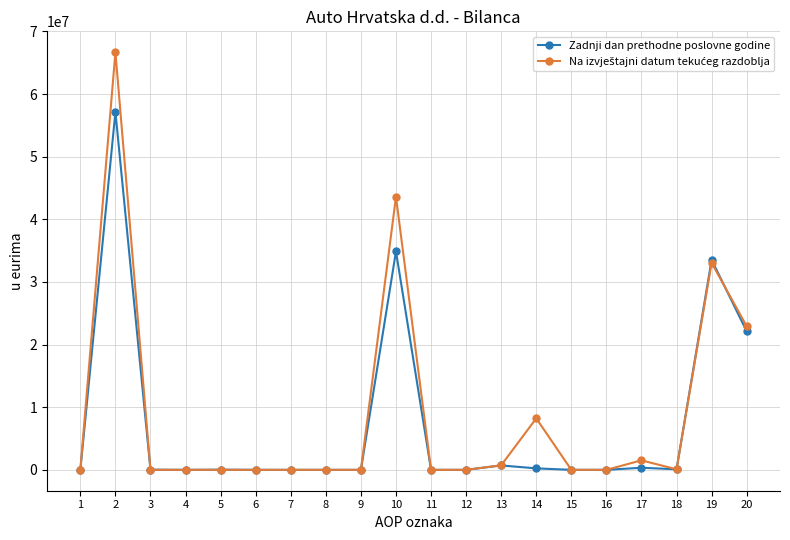

How many lines are shown in the chart?

2